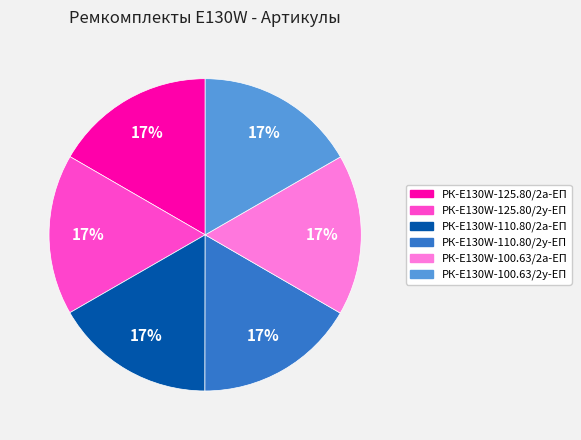

What is the ratio of the value at РК-E130W-100.63/2у-ЕП to the value at РК-E130W-125.80/2у-ЕП?

1.0